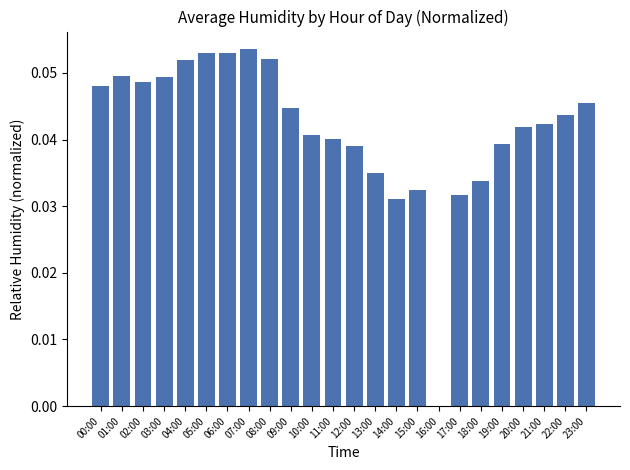

True or false: the data shows 0.0 at 00:00.

True